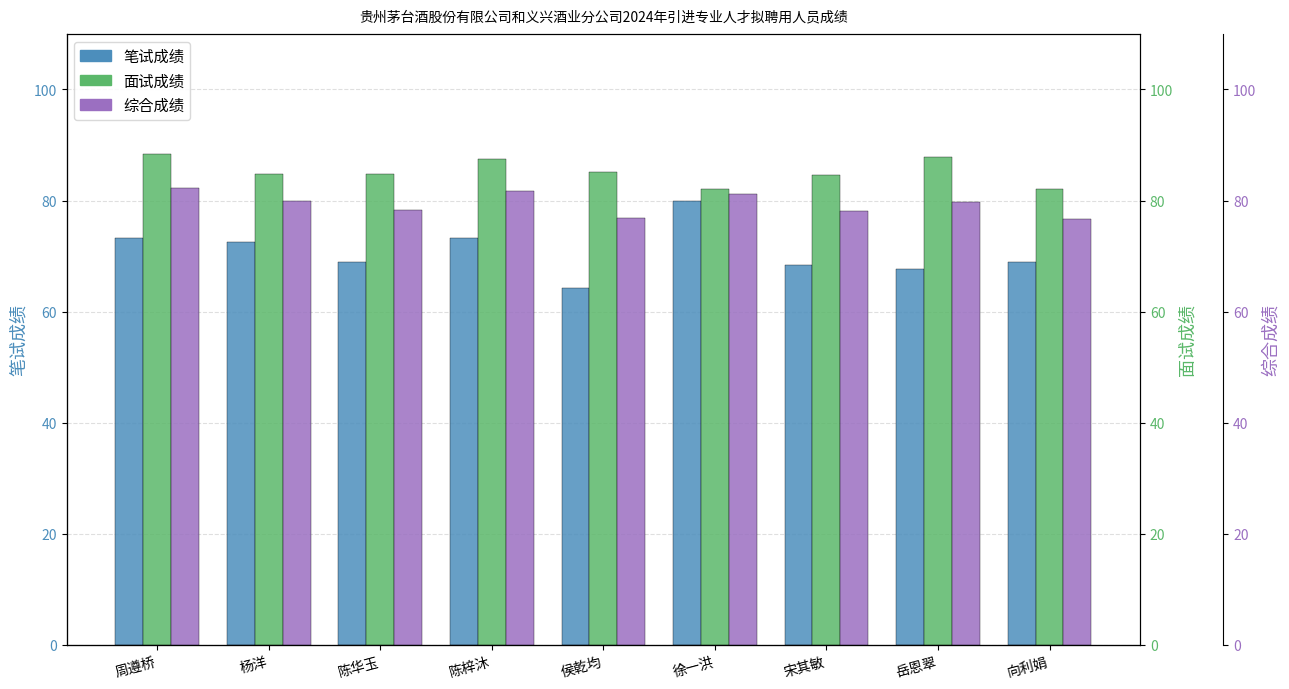

Reading left to right, list all the values displayed in this chart.

笔试成绩: 73.2	72.6	68.8	73.3	64.2	80.0	68.3	67.7	68.8
面试成绩: 88.4	84.8	84.7	87.4	85.2	82.0	84.6	87.8	82.0
综合成绩: 82.3	79.9	78.4	81.8	76.8	81.2	78.1	79.7	76.7